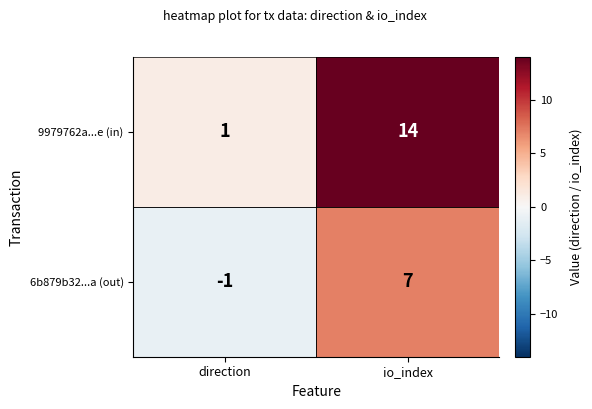

At which category is the sum across all series the highest?

io_index